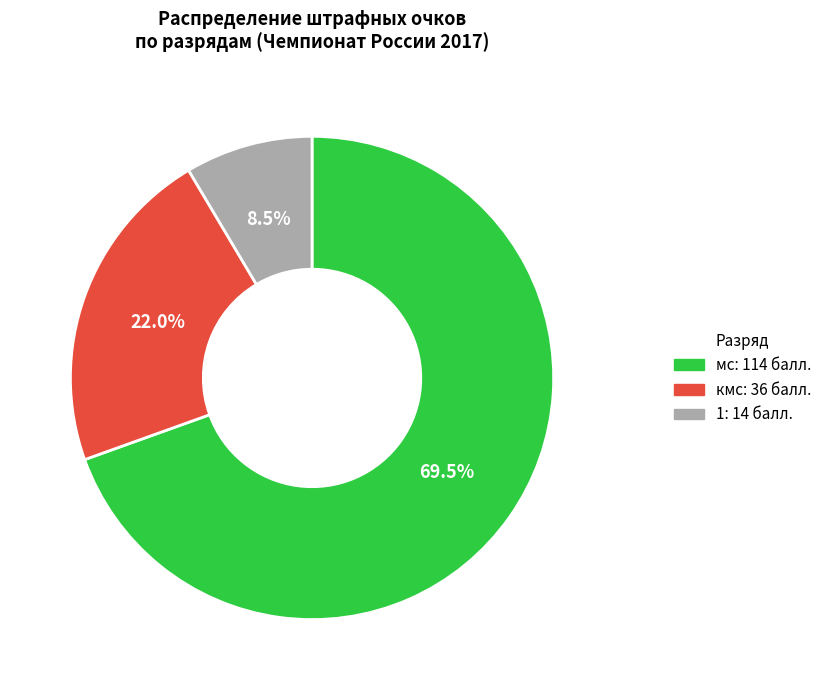

Is there a majority slice in this chart?

Yes